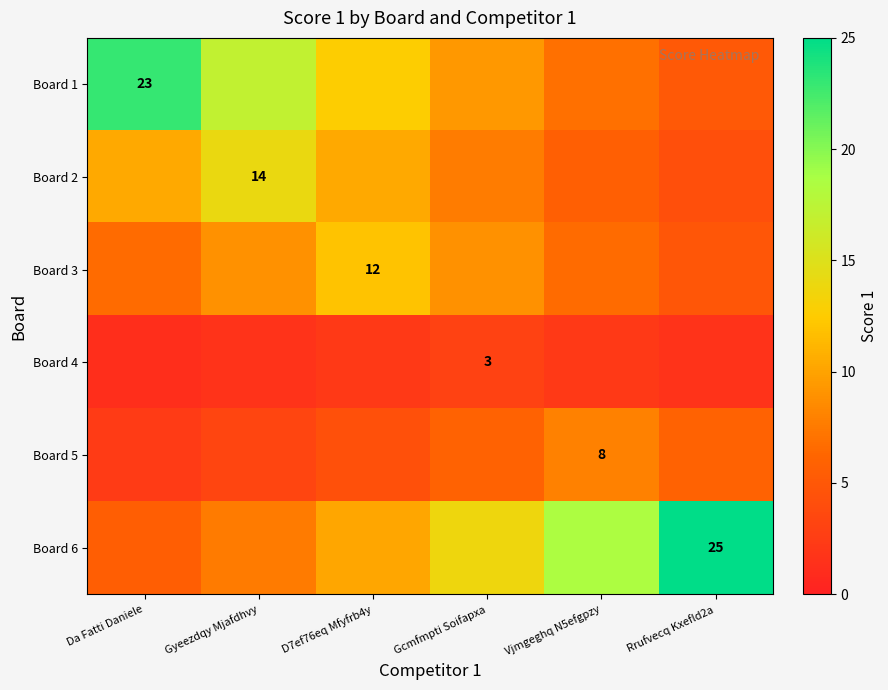

Which series changed the most between Da Fatti Daniele and D7ef76eq Mfyfrb4y?

Board 1